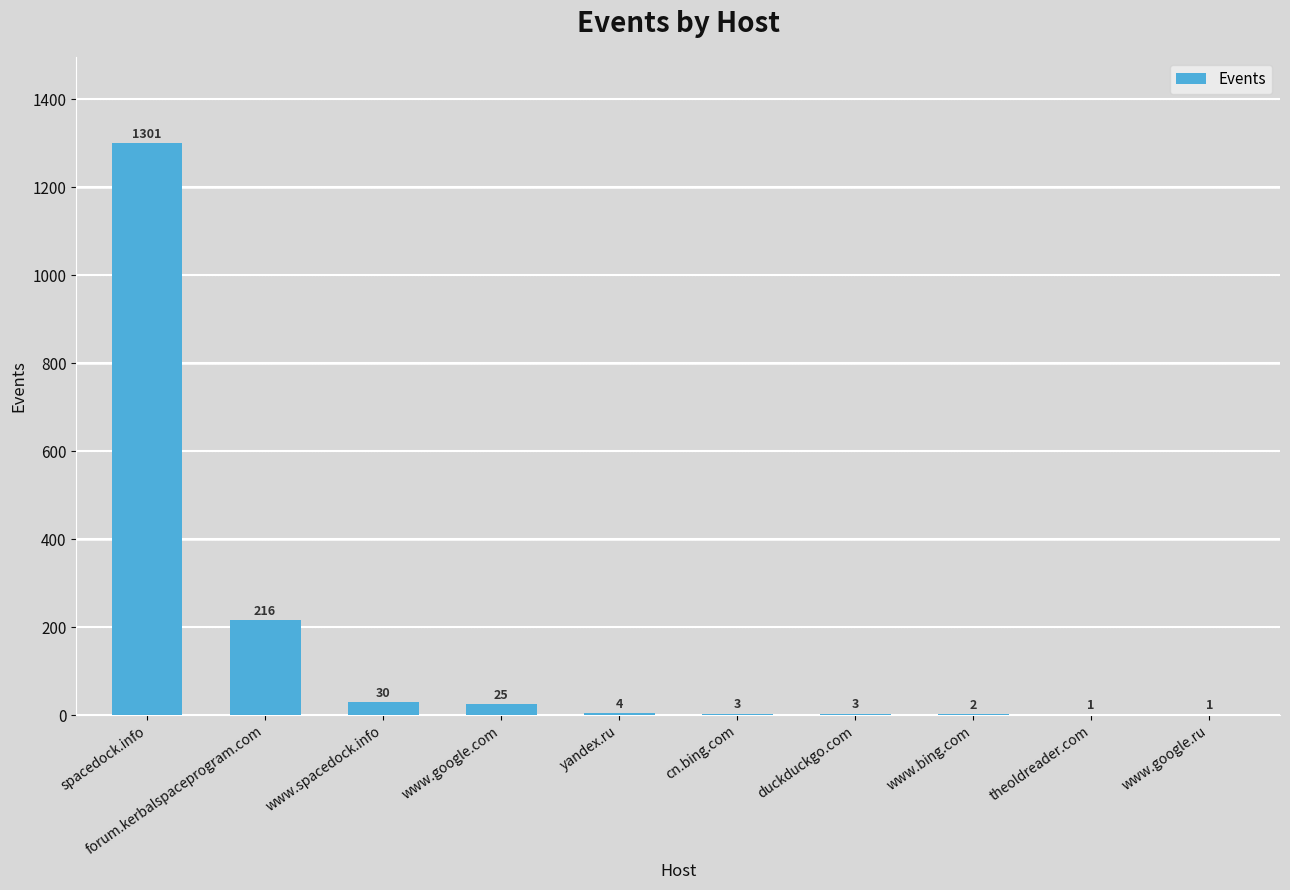

True or false: the data shows 2 at www.bing.com.

True